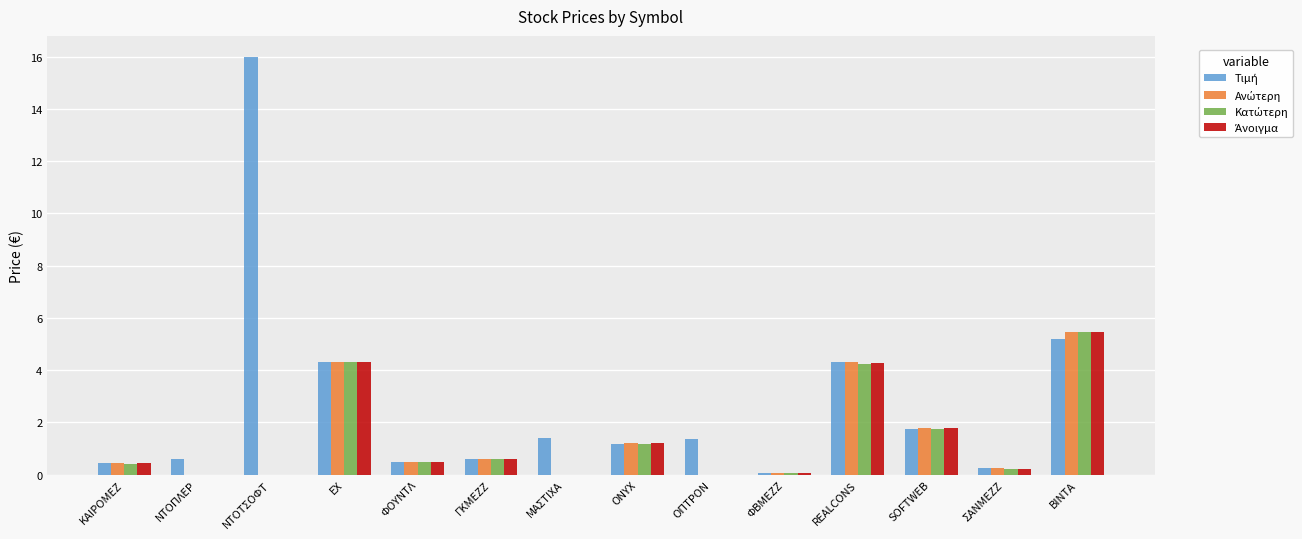

What is the greatest value displayed?

16.0